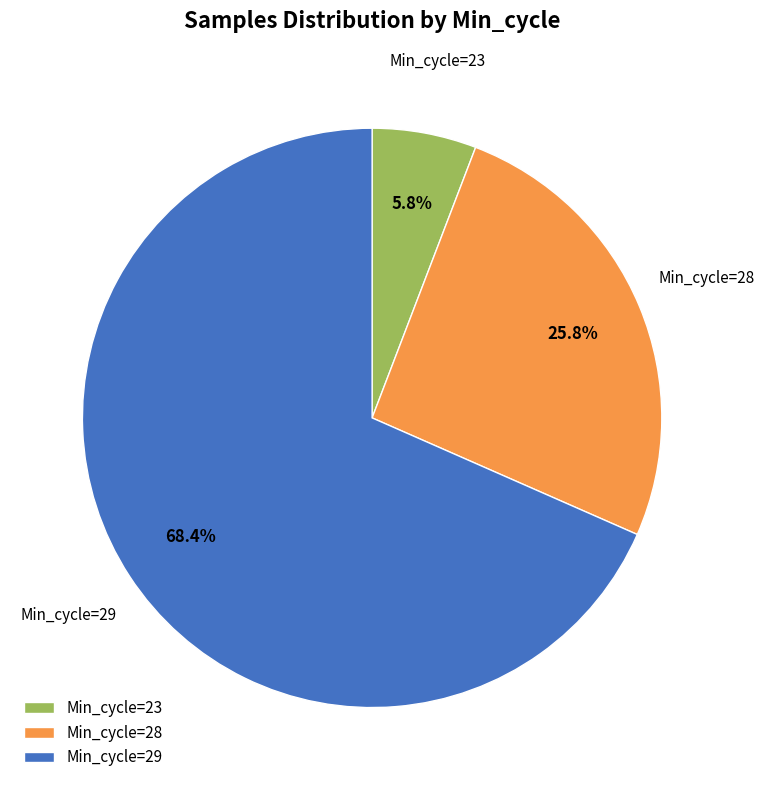

Approximately how many times larger is the value at Min_cycle=29 compared to Min_cycle=23?

11.8